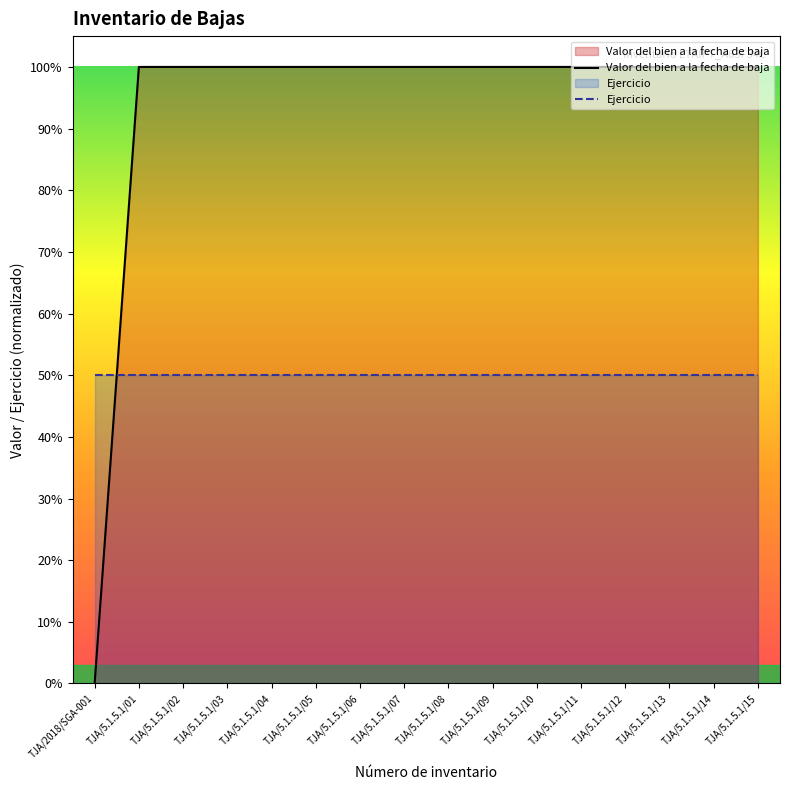

Reading left to right, transcribe all the data shown in this chart.

Valor del bien a la fecha de baja: TJA/2018/SGA-001=0	TJA/5.1.5.1/01=100	TJA/5.1.5.1/02=100	TJA/5.1.5.1/03=100	TJA/5.1.5.1/04=100	TJA/5.1.5.1/05=100	TJA/5.1.5.1/06=100	TJA/5.1.5.1/07=100	TJA/5.1.5.1/08=100	TJA/5.1.5.1/09=100	TJA/5.1.5.1/10=100	TJA/5.1.5.1/11=100	TJA/5.1.5.1/12=100	TJA/5.1.5.1/13=100	TJA/5.1.5.1/14=100	TJA/5.1.5.1/15=100
Ejercicio: TJA/2018/SGA-001=50	TJA/5.1.5.1/01=50	TJA/5.1.5.1/02=50	TJA/5.1.5.1/03=50	TJA/5.1.5.1/04=50	TJA/5.1.5.1/05=50	TJA/5.1.5.1/06=50	TJA/5.1.5.1/07=50	TJA/5.1.5.1/08=50	TJA/5.1.5.1/09=50	TJA/5.1.5.1/10=50	TJA/5.1.5.1/11=50	TJA/5.1.5.1/12=50	TJA/5.1.5.1/13=50	TJA/5.1.5.1/14=50	TJA/5.1.5.1/15=50